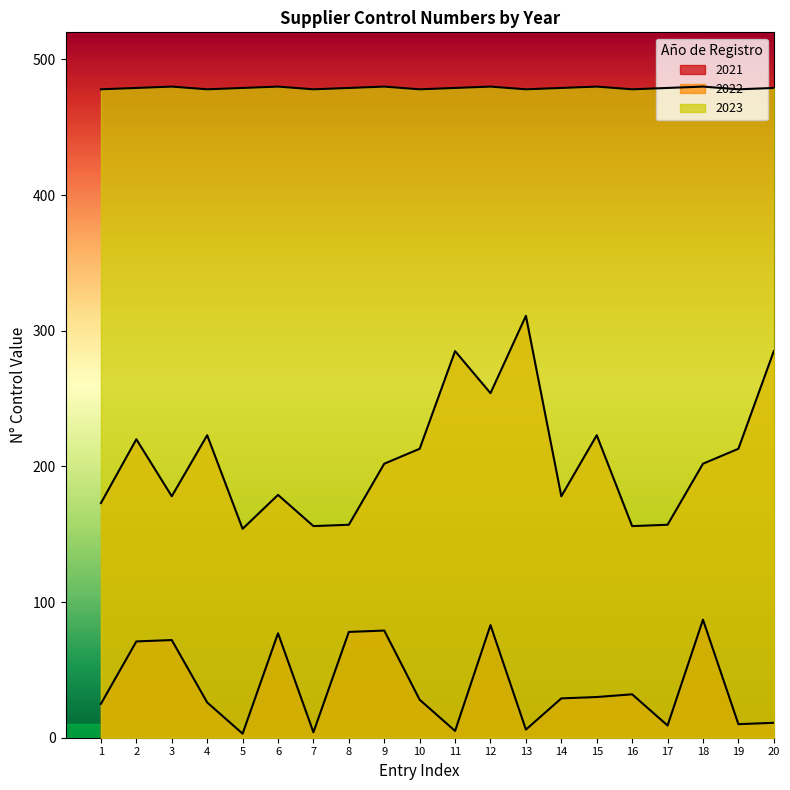

How many values in the 2023 series exceed 479?

6